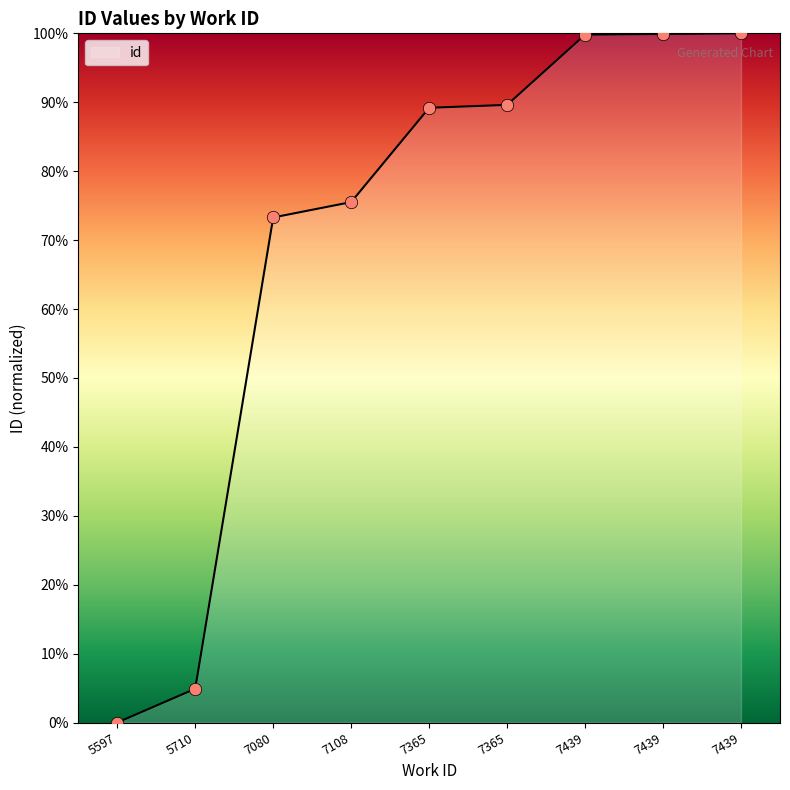

Between 7439 and 7439, which is larger?

7439